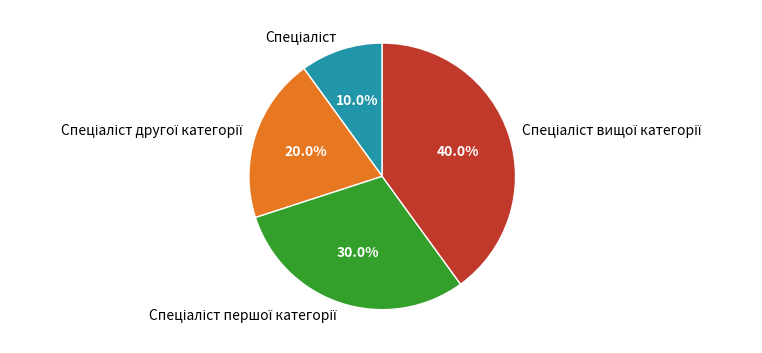

Is there any slice that represents more than half of the pie?

No